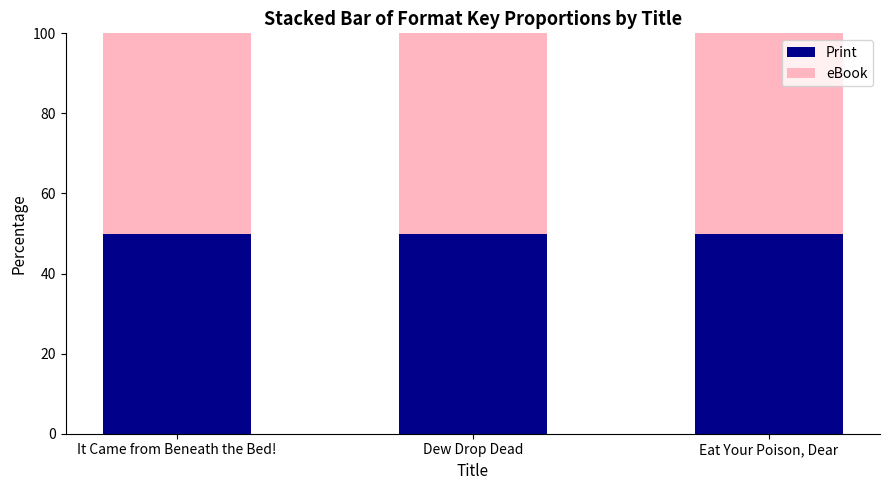

Which category has the lowest value in the eBook series?

Eat Your Poison, Dear